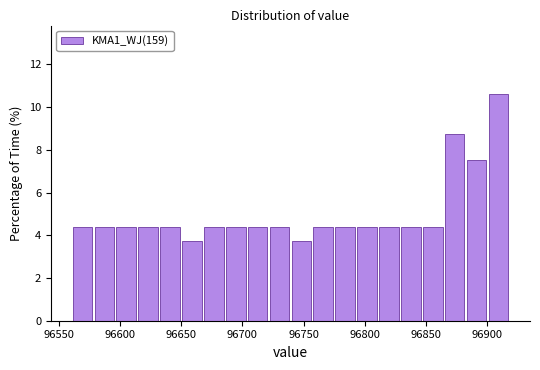

Around what value on the x-axis is the tallest bar? Give the approximate position of its centre, as read against the axis.

96910